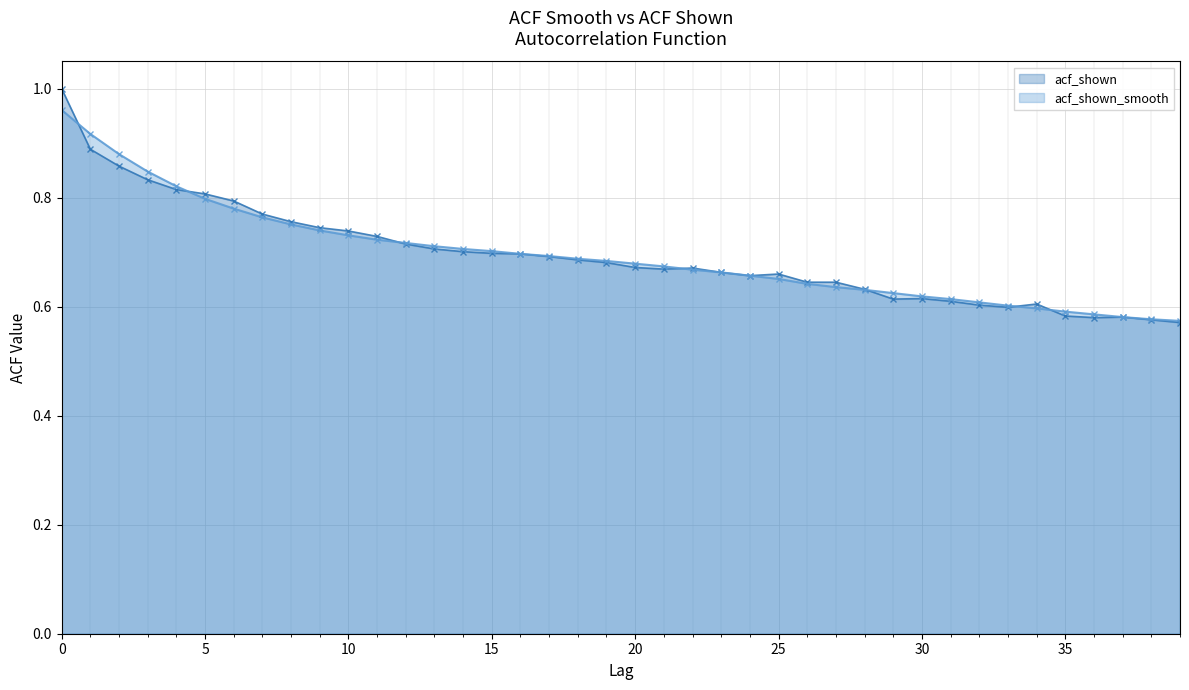

Which series has the largest range (max minus min)?

acf_shown